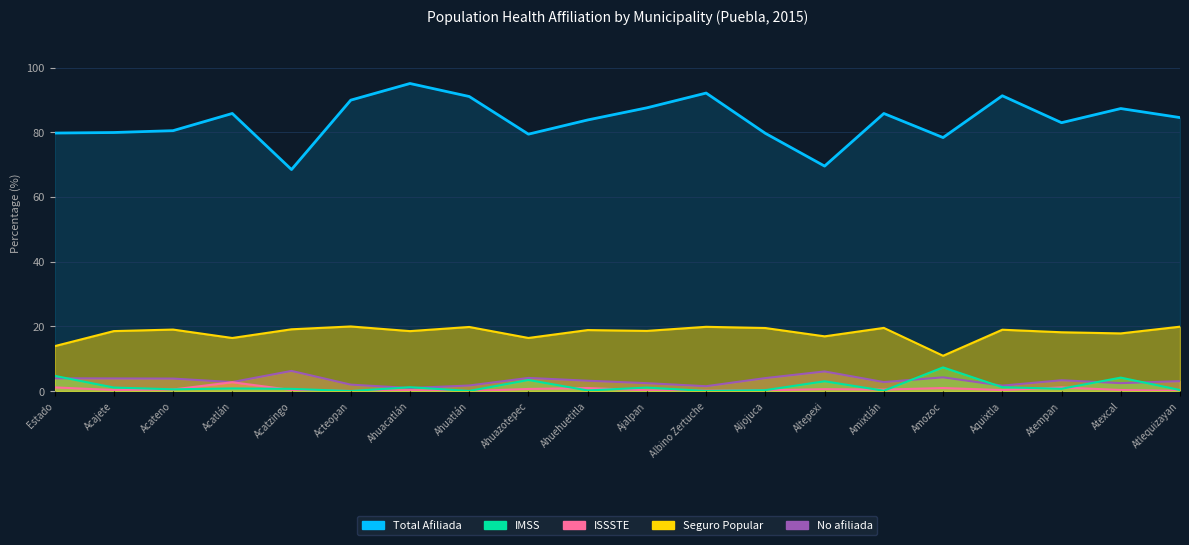

What is the difference between the maximum and minimum values in the No afiliada series?

5.3